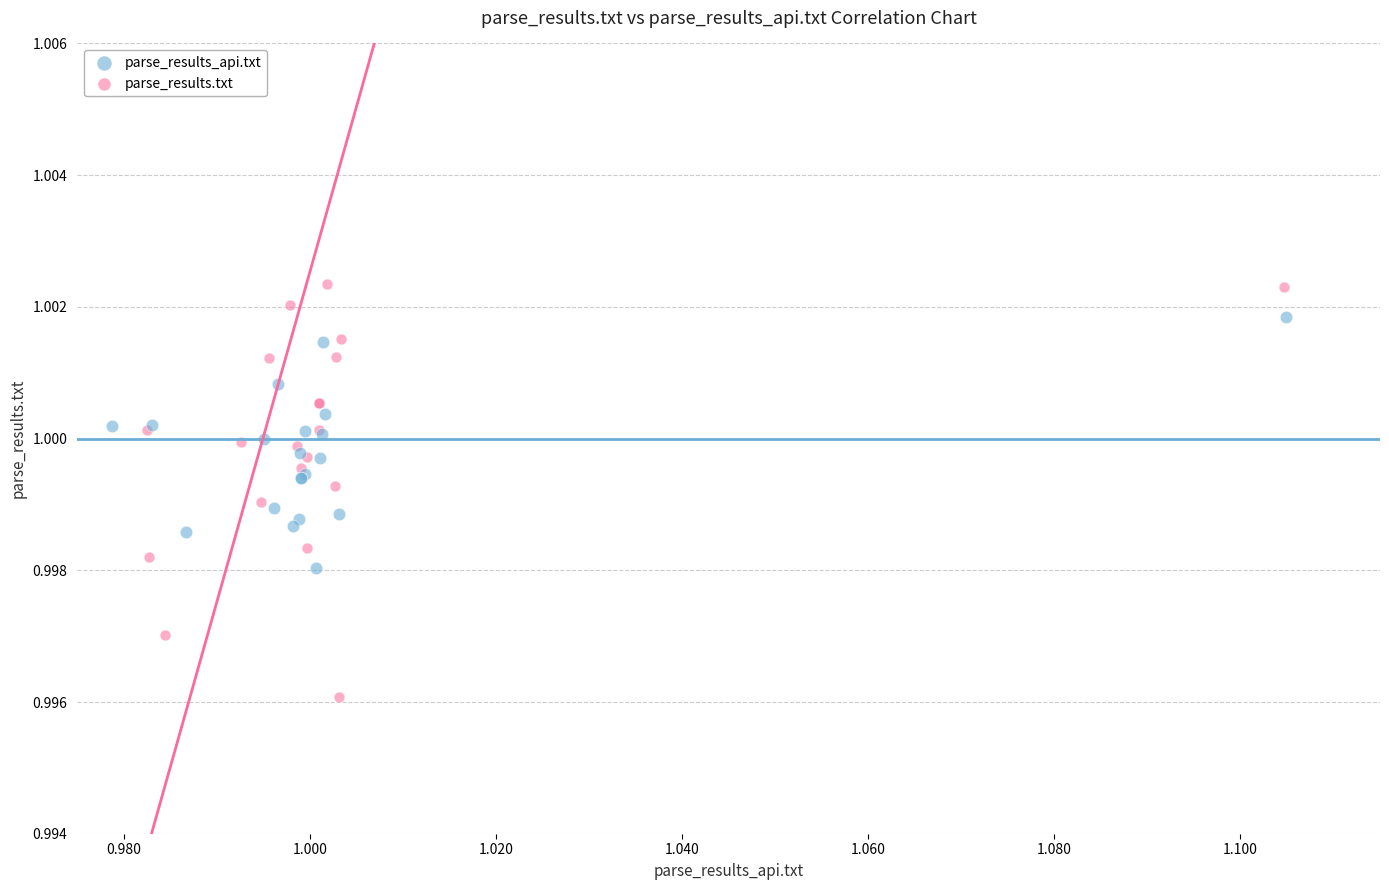

Which series contains the highest Y value?

parse_results.txt